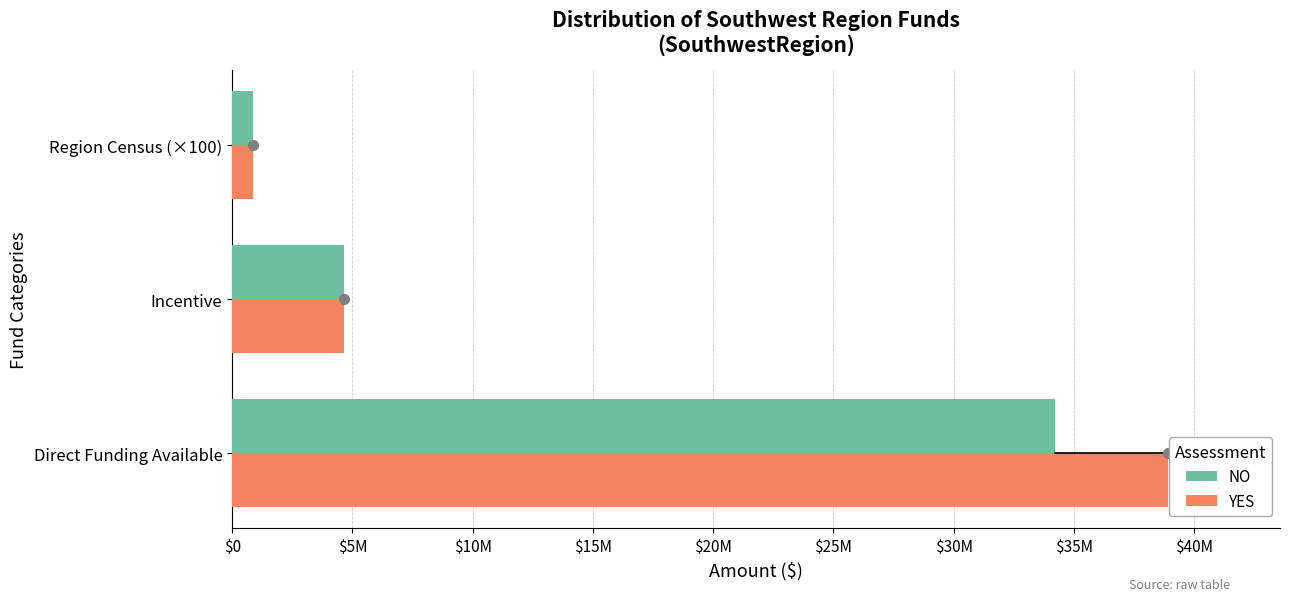

Which series has the largest range (max minus min)?

YES